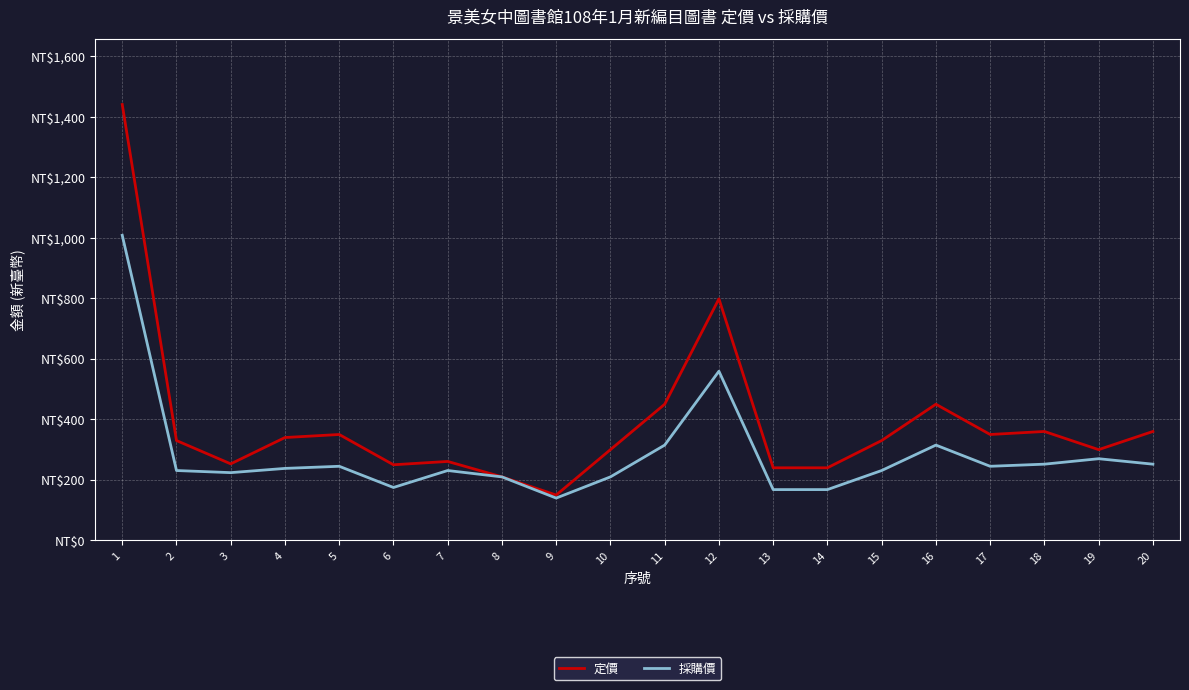

Does the chart have visible grid lines?

Yes